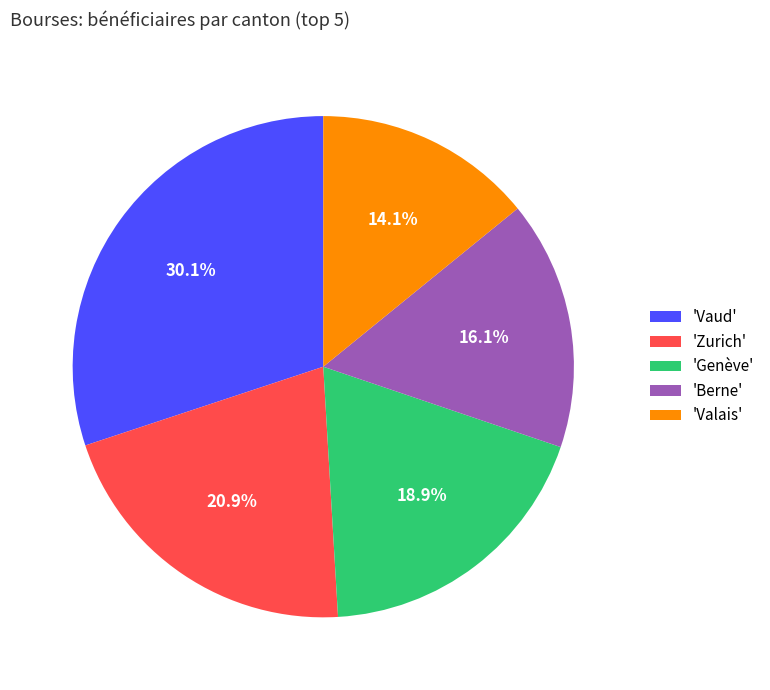

Between 'Vaud' and 'Genève', which is larger?

'Vaud'